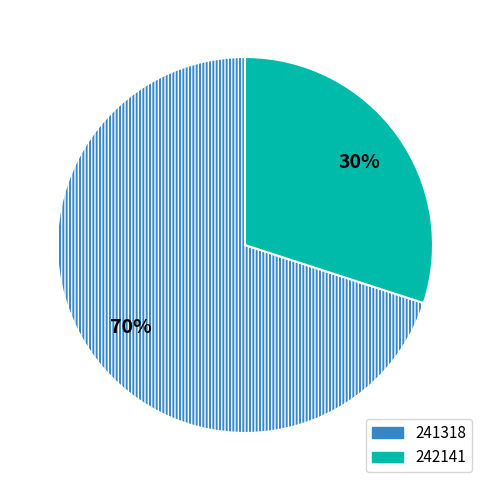

Is it true that 242141 is 30% of the pie?

True